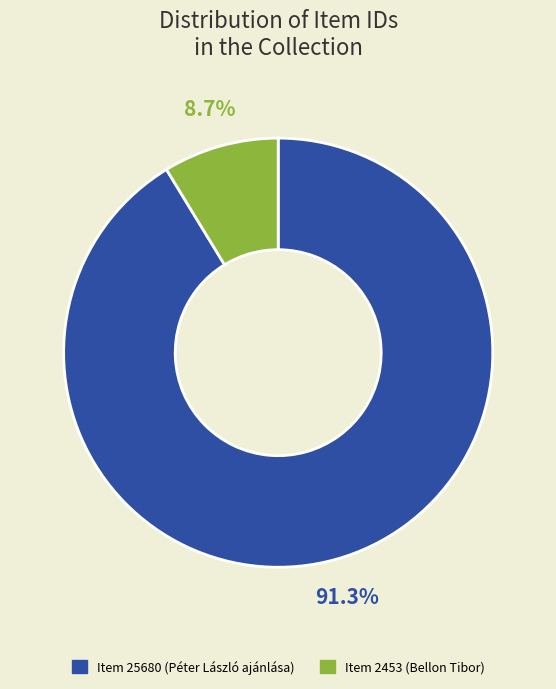

Approximately how many times larger is the value at Item 25680 (Péter László ajánlása) compared to Item 2453 (Bellon Tibor)?

10.5